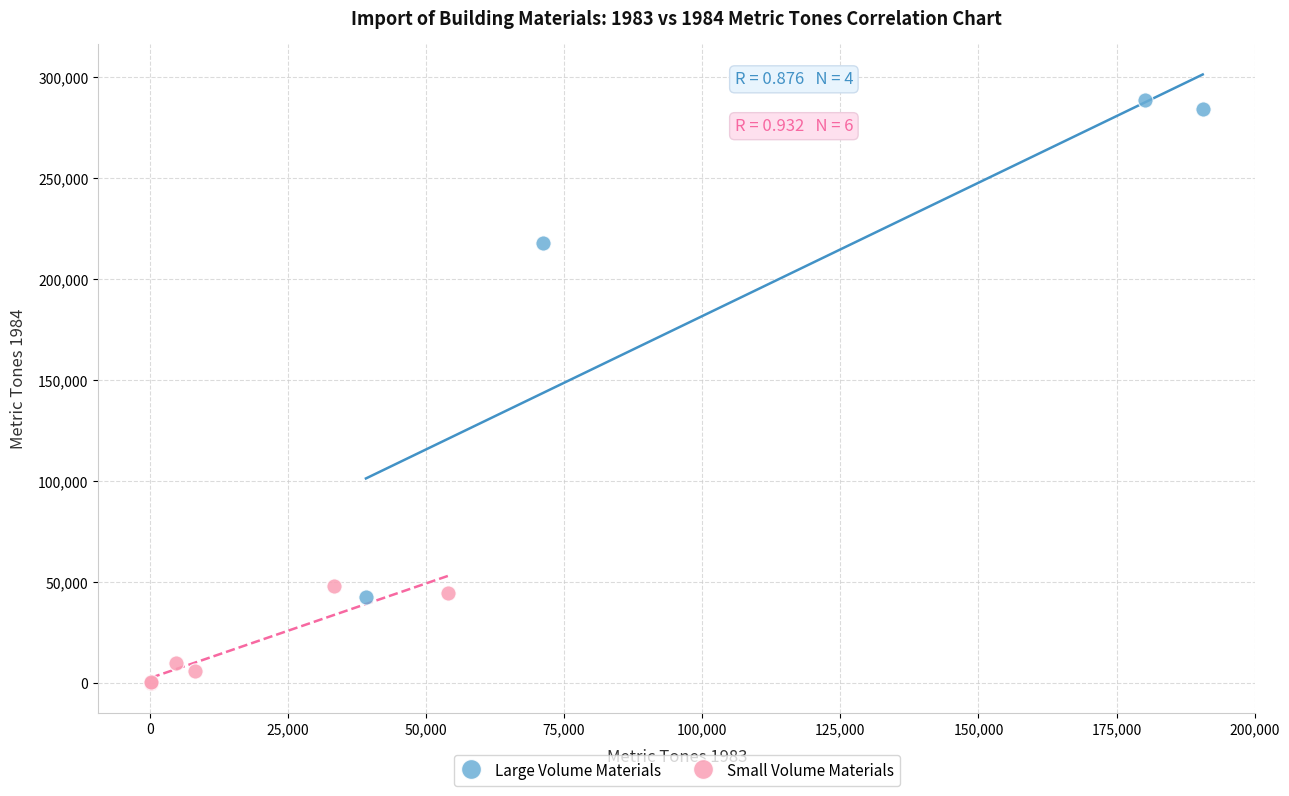

Which series reaches the maximum Y coordinate?

Large Volume Materials